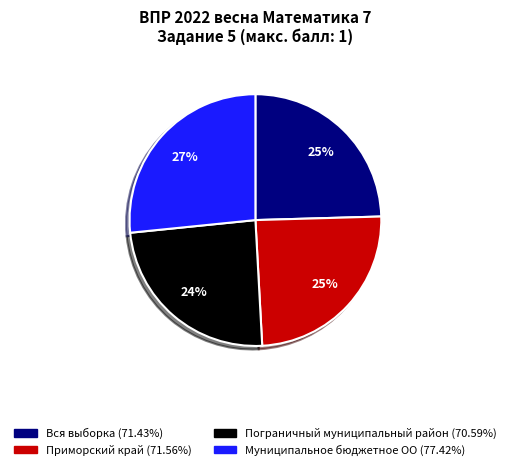

Is there a majority slice in this chart?

No